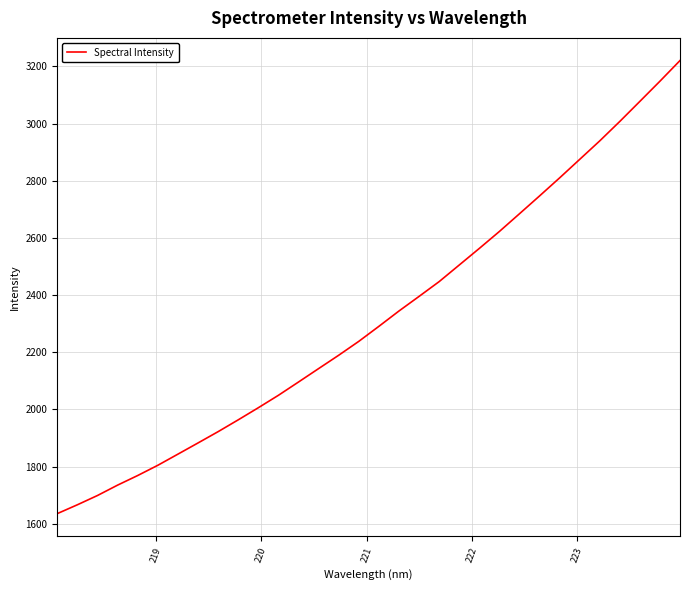

What is the difference between the maximum and minimum values?

1585.3